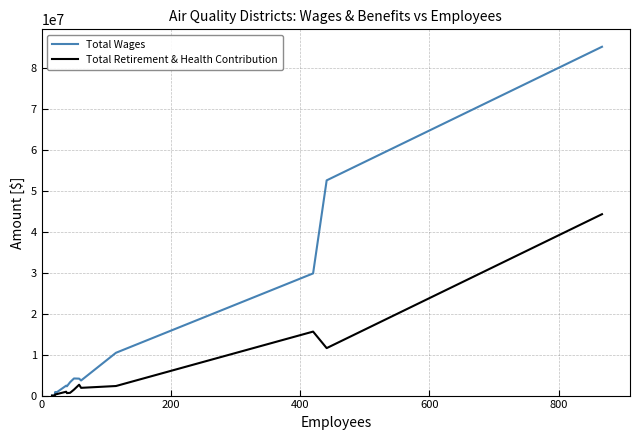

Which series has the largest range (max minus min)?

Total Wages